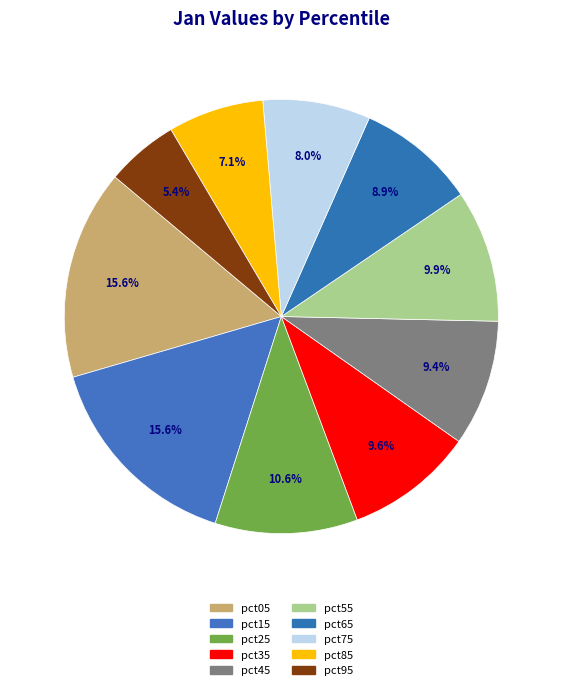

Which slice is the smallest?

pct95